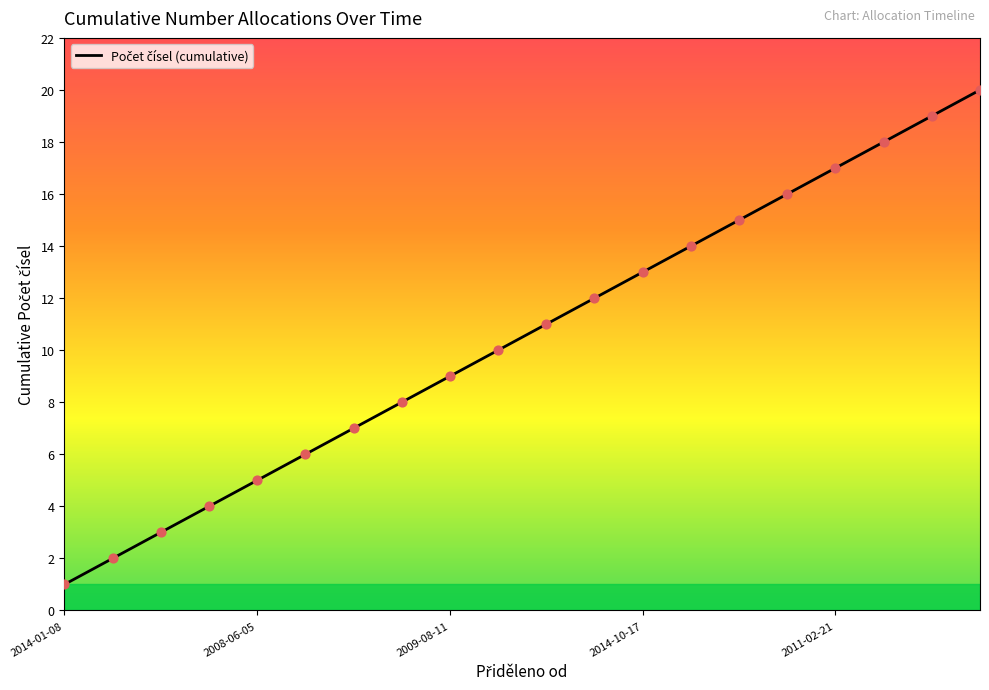

What is the difference between the maximum and minimum values?

19